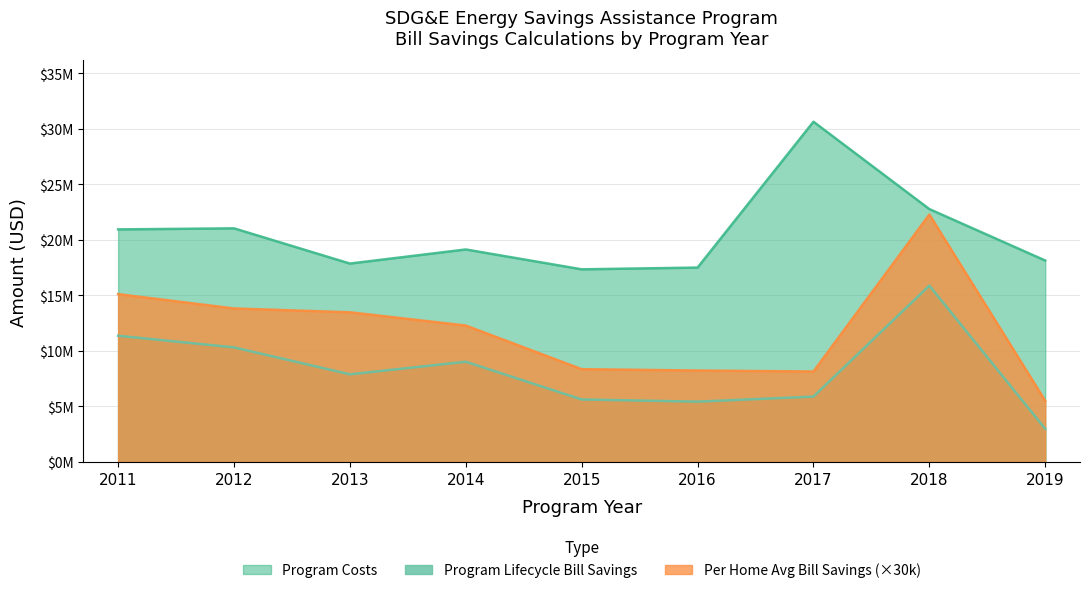

What is the lowest value of the Program Lifecycle Bill Savings series?

2988781.7